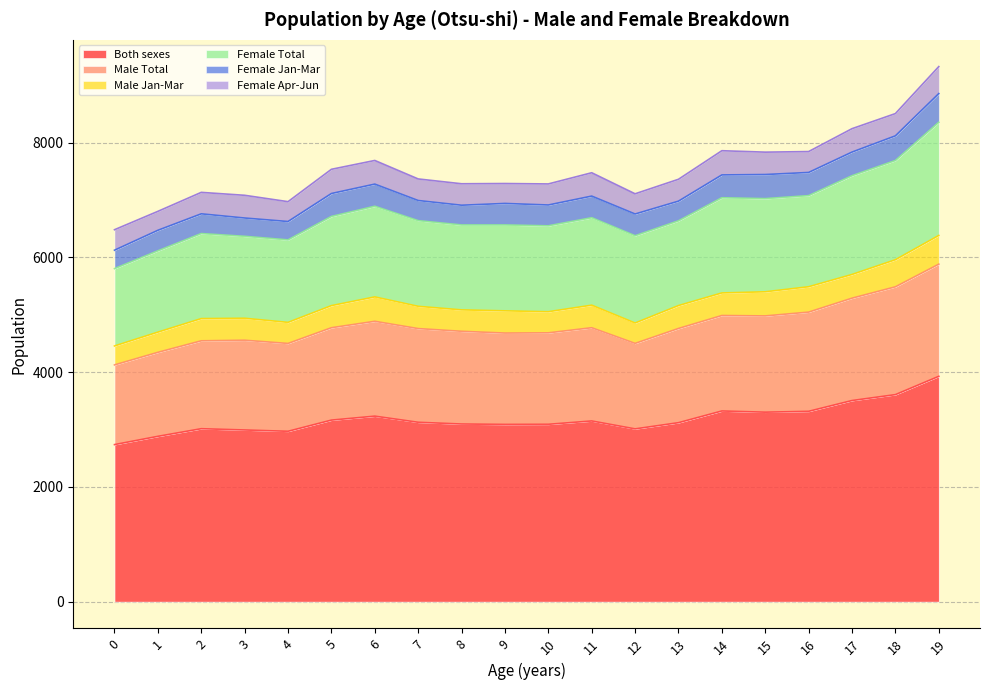

What is the total value across all series at 8?

7283